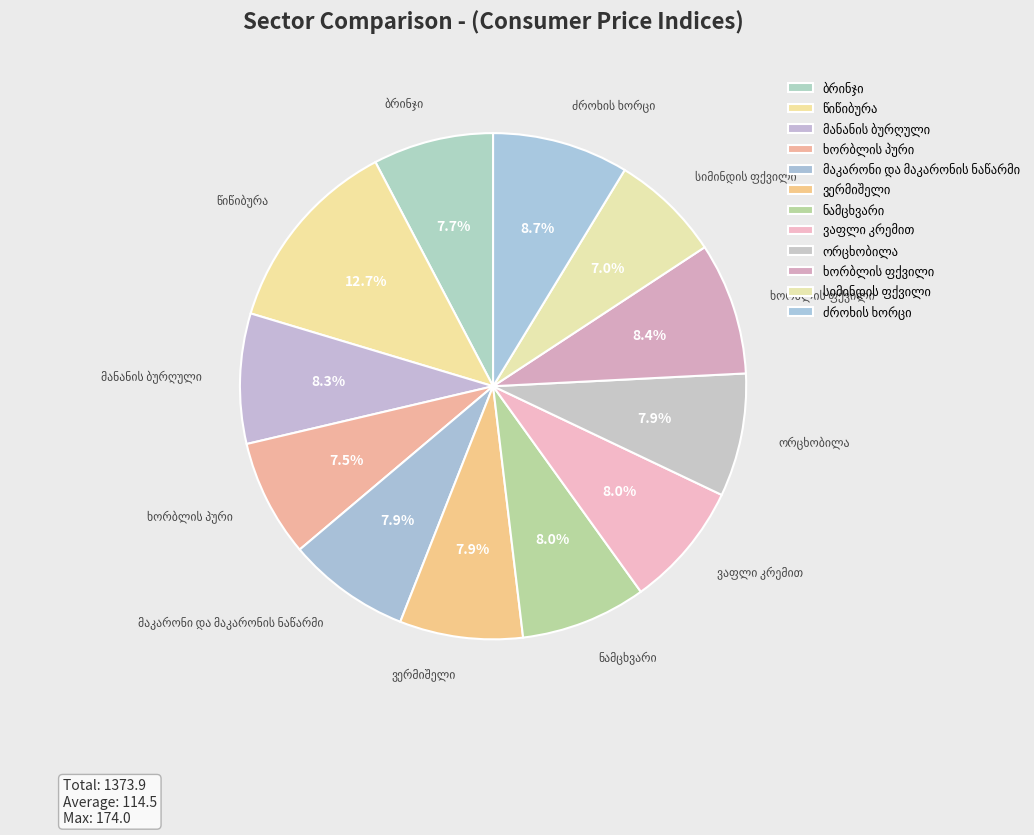

Count the number of slices in the pie.

12